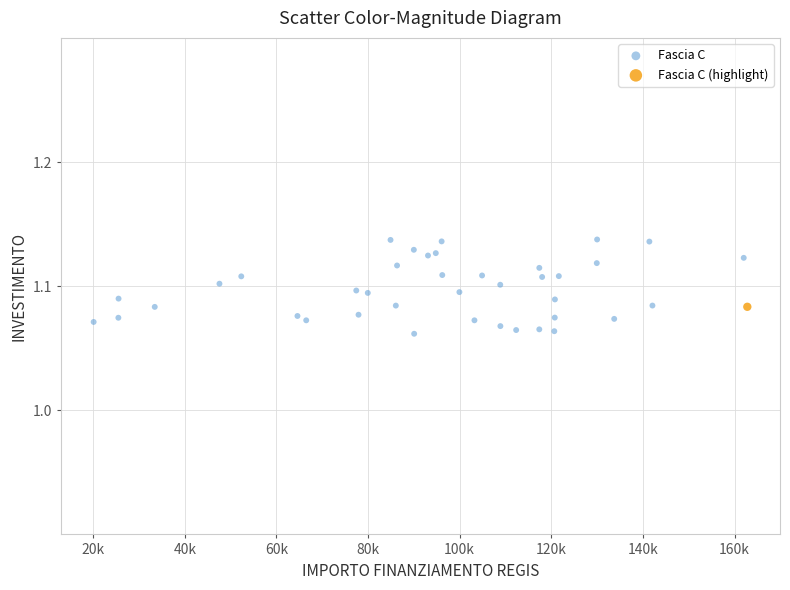

What are all the series names shown in the legend?

Fascia C, Fascia C (highlight)